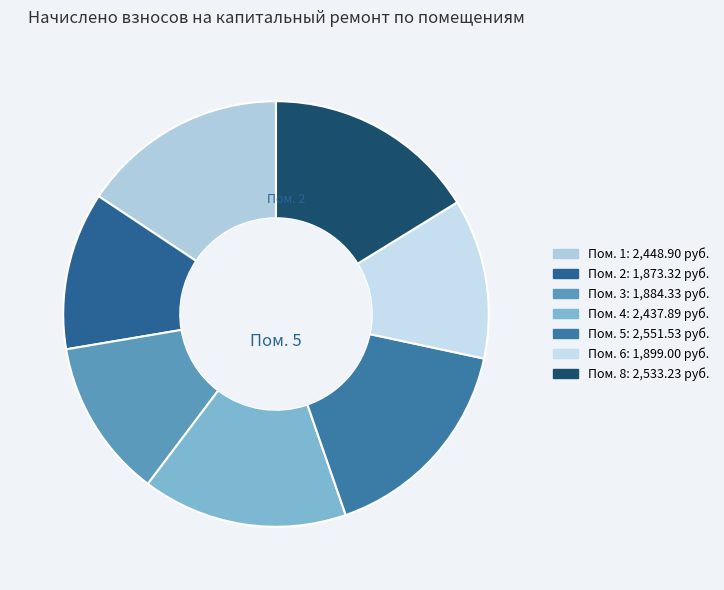

Which category has the smallest portion of the pie?

2